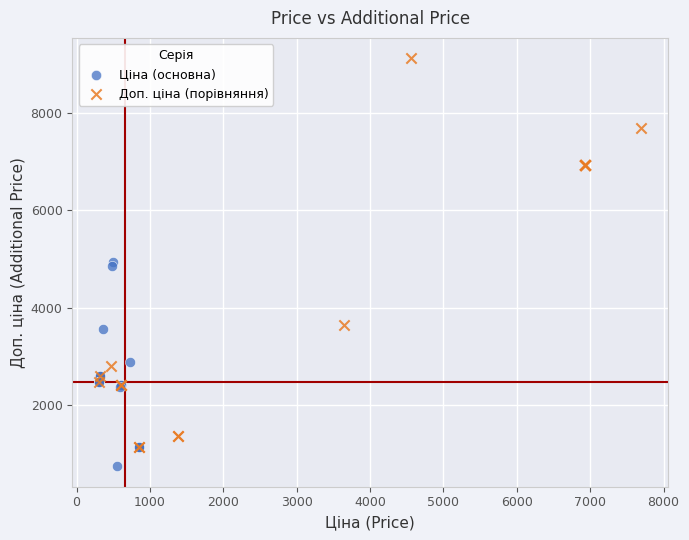

What are all the series names shown in the legend?

Ціна (основна), Доп. ціна (порівняння)